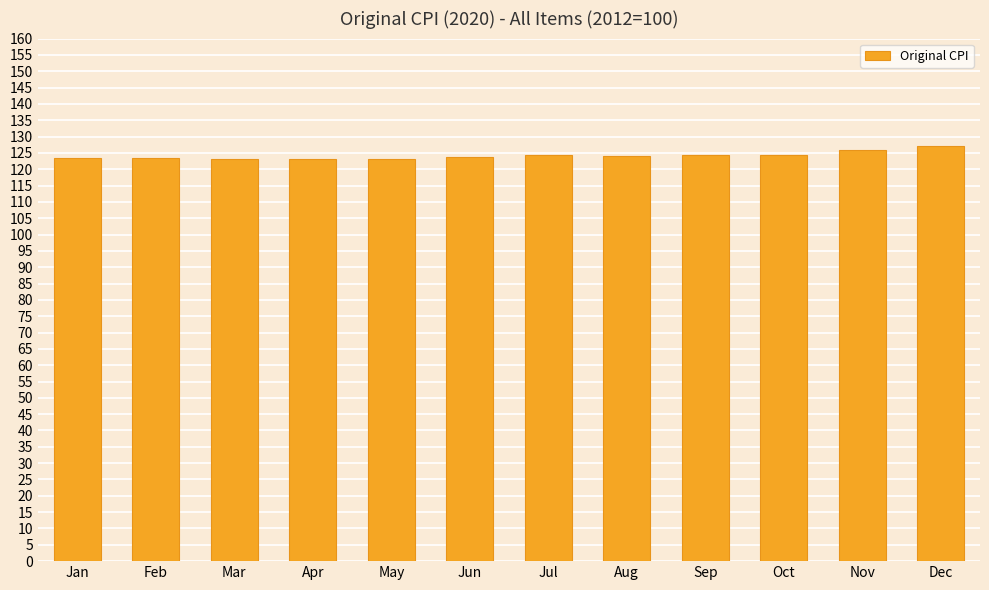

What is the minimum value shown in the chart?

123.1